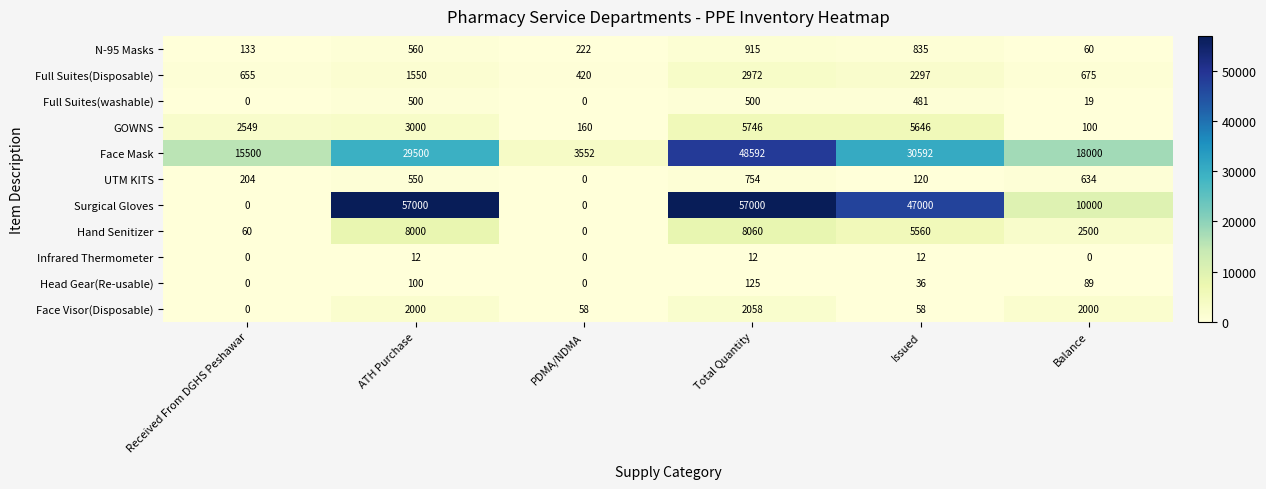

Which series has the largest total across all categories?

Surgical Gloves